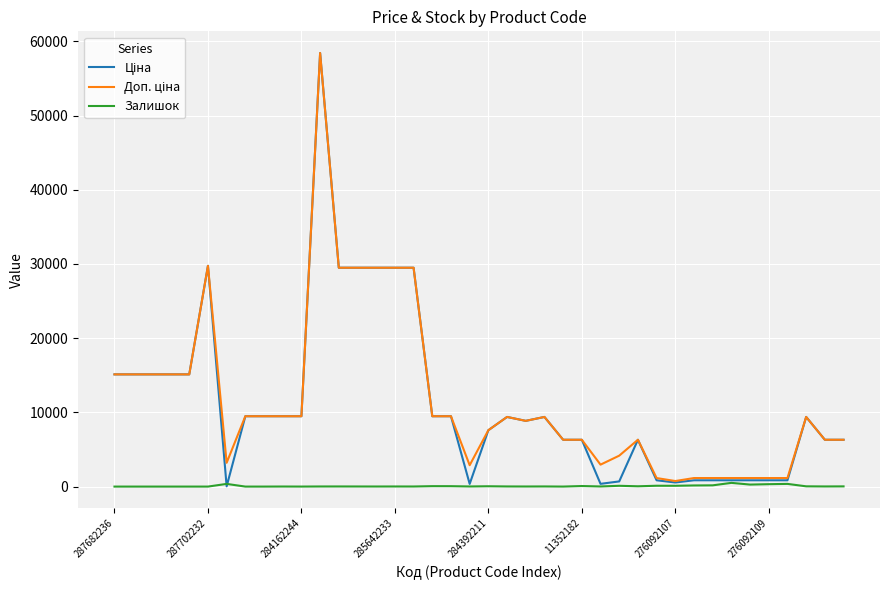

What is the greatest value displayed?

58426.5